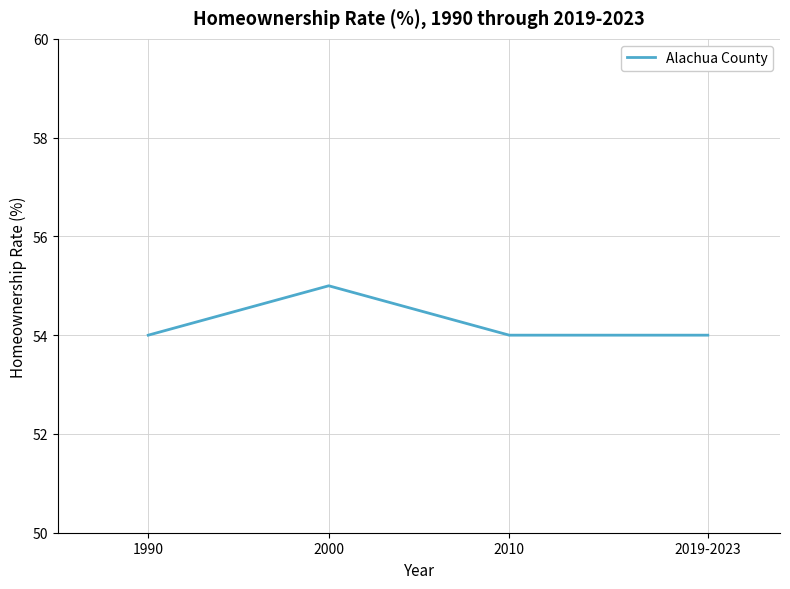

Reading left to right, what are all the values shown in this chart?

54	55	54	54